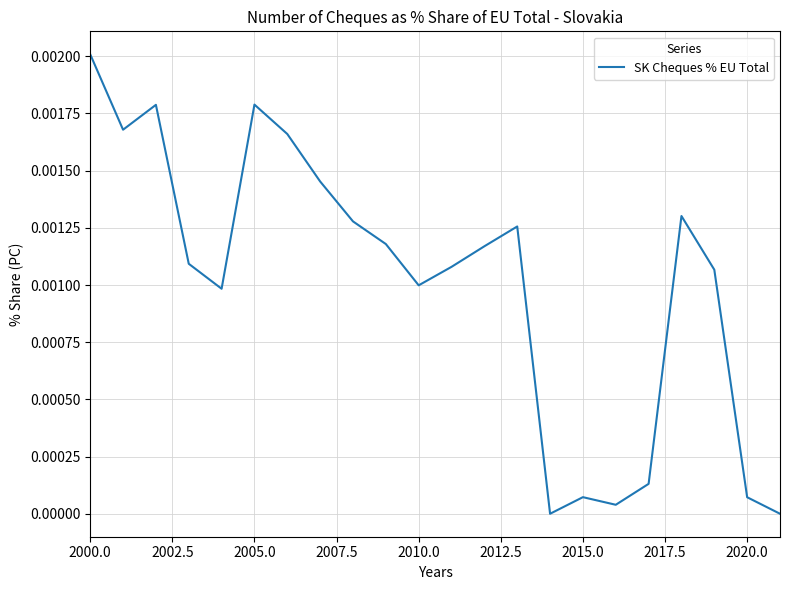

Does the chart display data point markers on the line(s)?

No